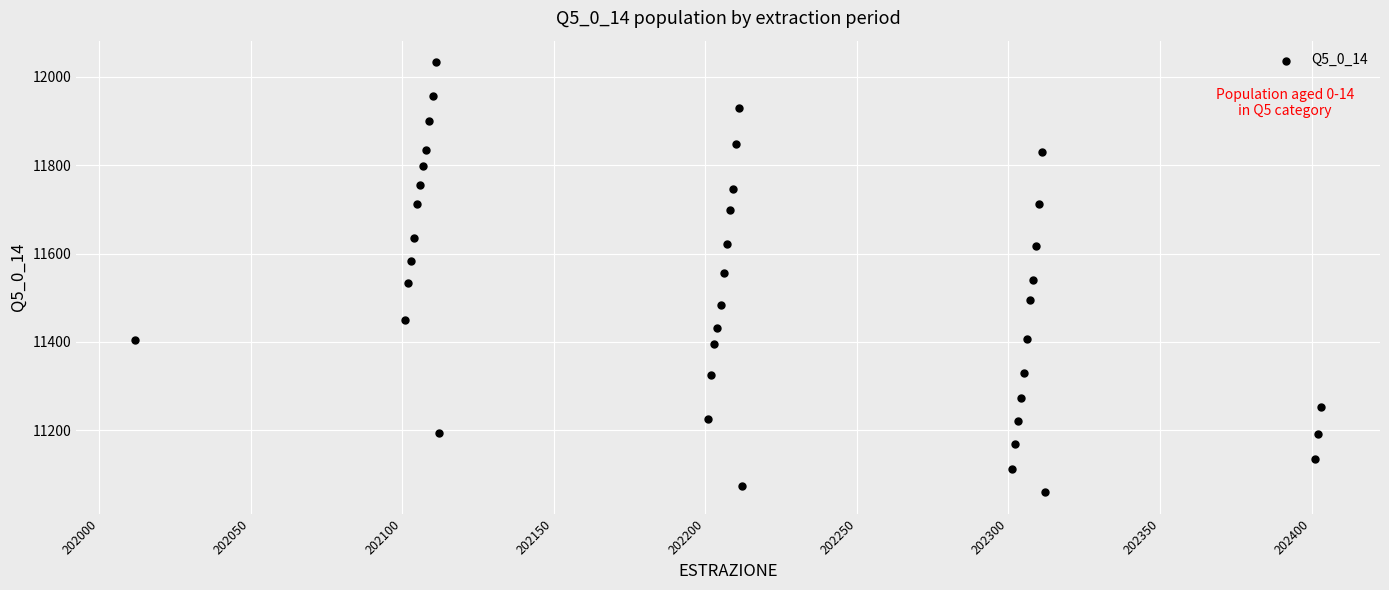

What is the range of X values (max minus min)?

391